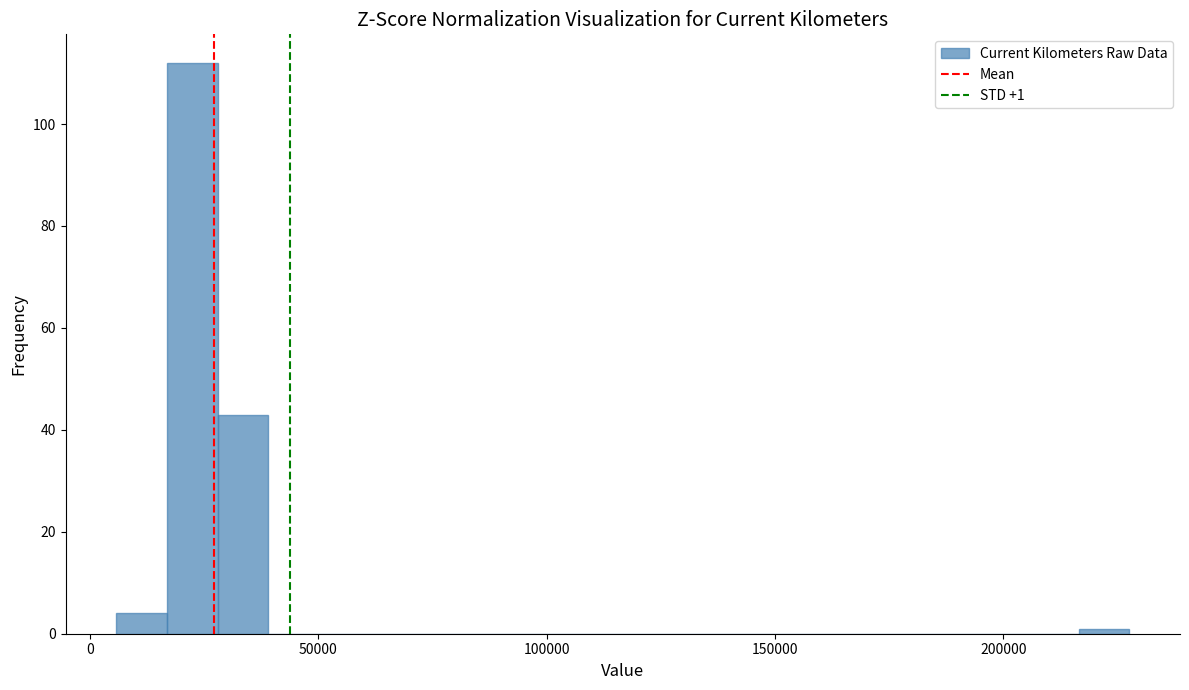

Read against the x-axis, roughly where is the centre of the tallest bar?

20000